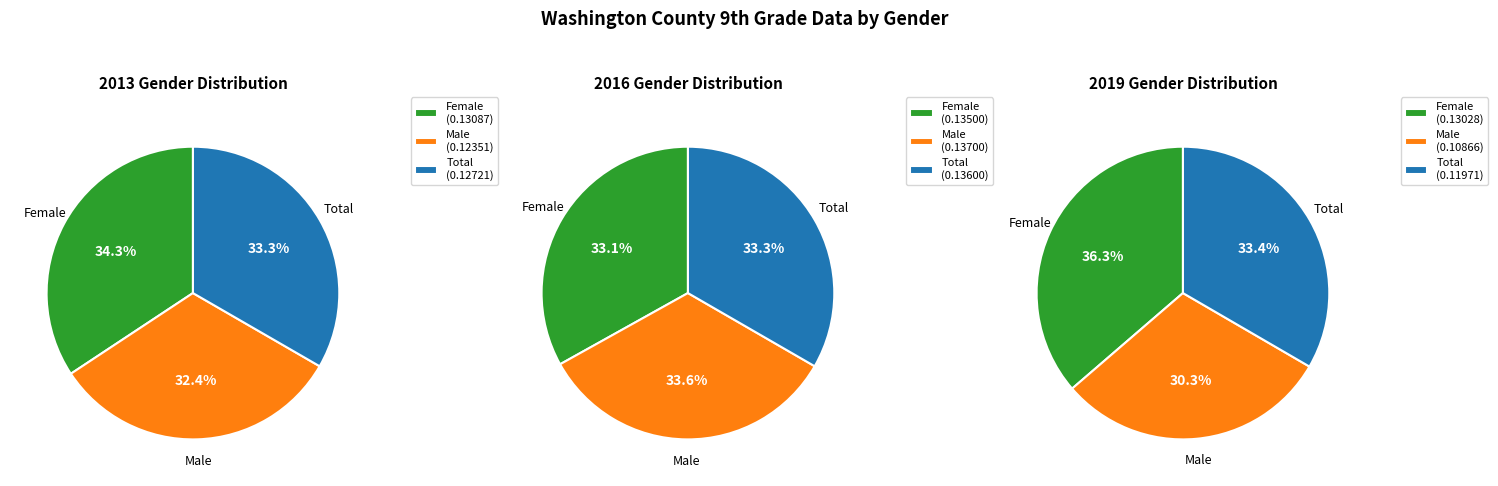

What percentage is NOT represented by 2019?

67.1%